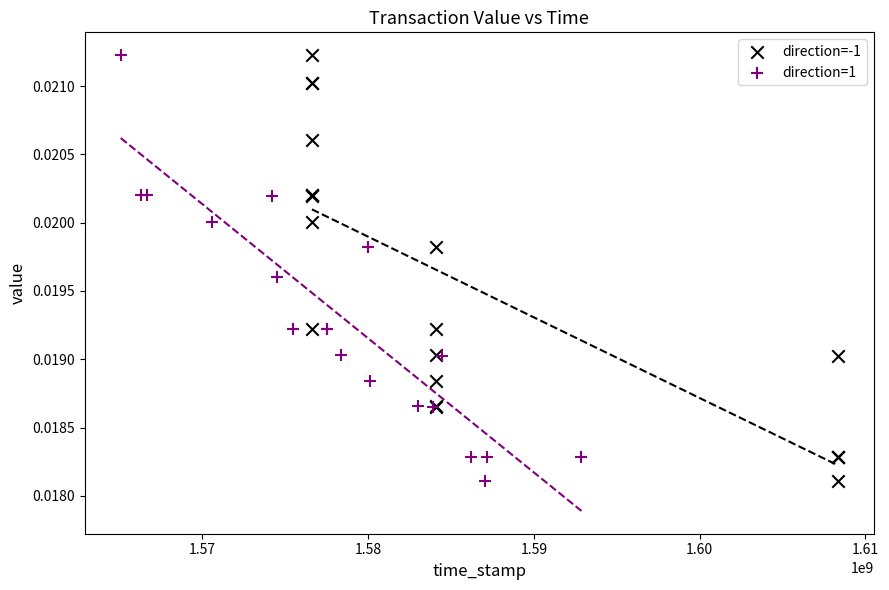

What are all the series names shown in the legend?

direction=-1, direction=1